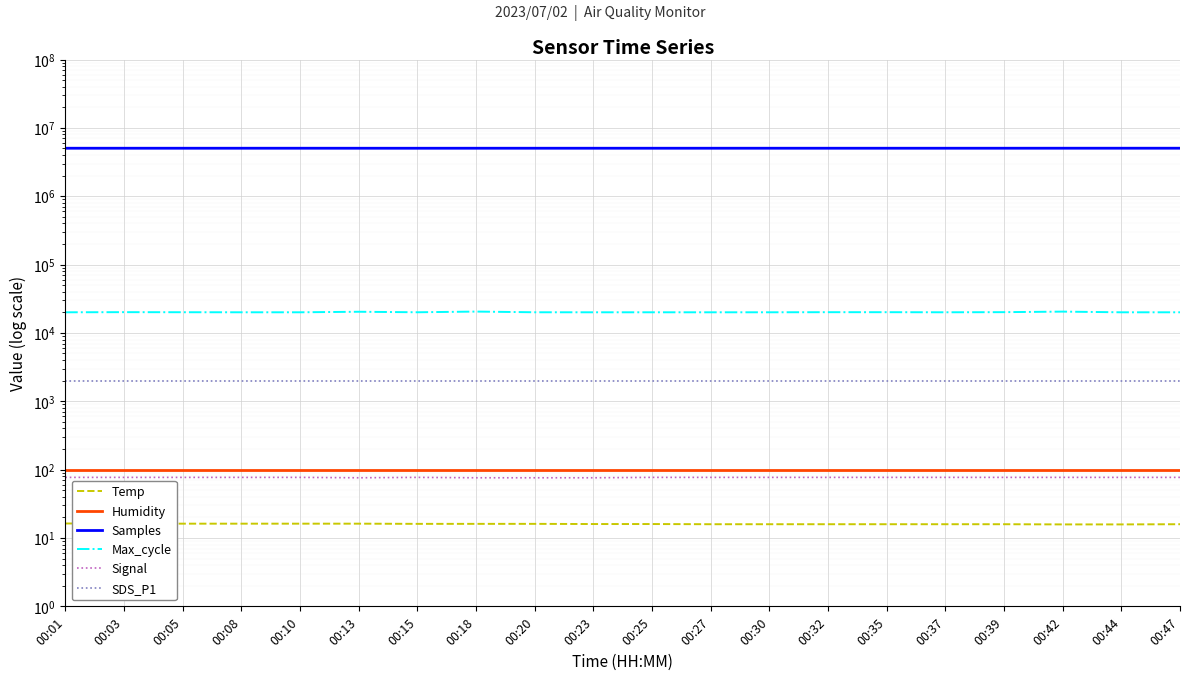

How many lines are shown in the chart?

6